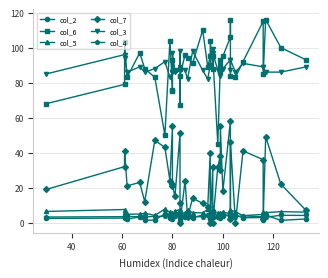

What is the difference between the maximum and second lowest values in the col_3 series?

17.0